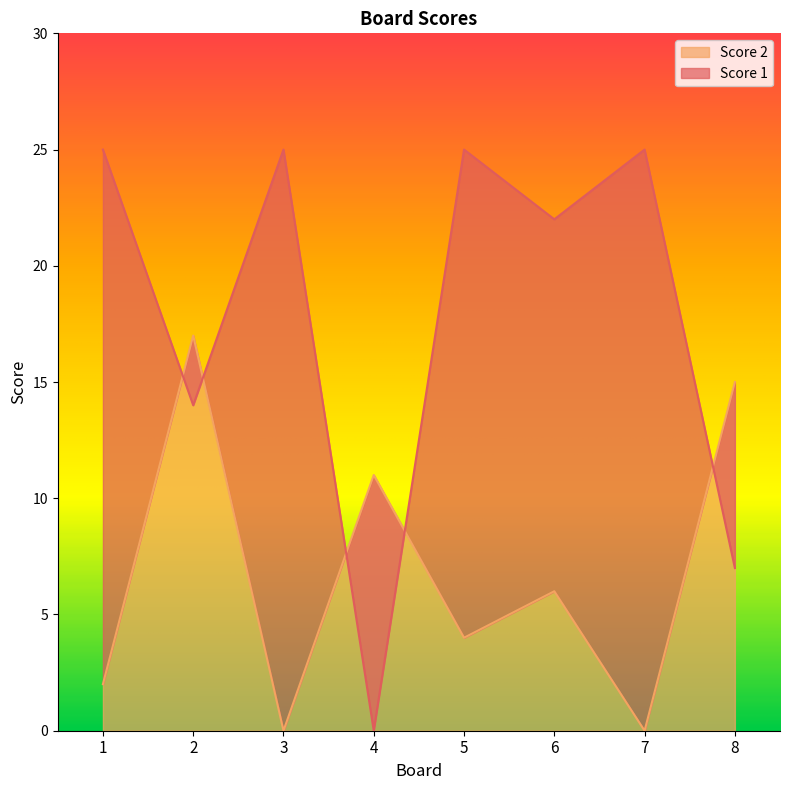

The value of Score 1 at 6 is 22. True or false?

True